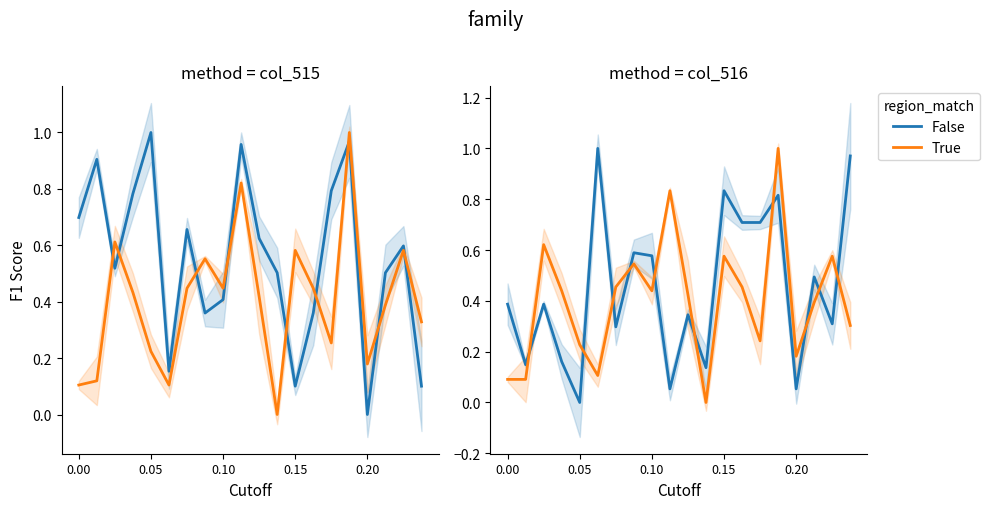

How many values in the col_518 series exceed 0?

19